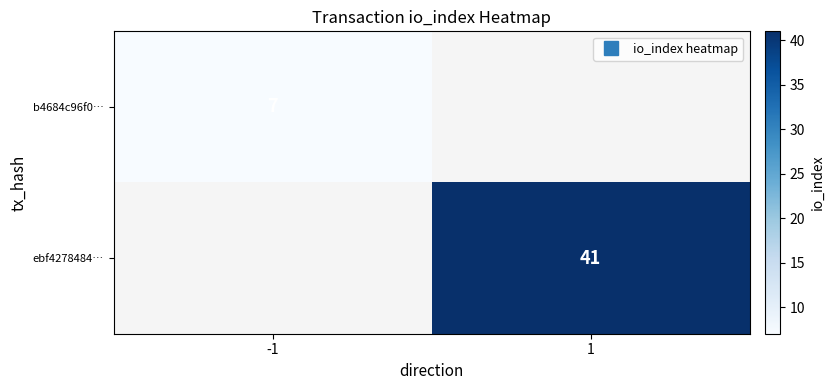

Is it true that b4684c96f0… equals 12.4 at -1?

False